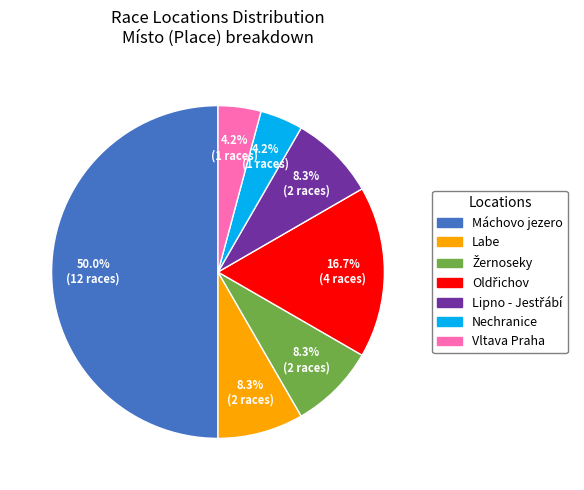

What percentage is the Labe slice, to the nearest percent?

8%